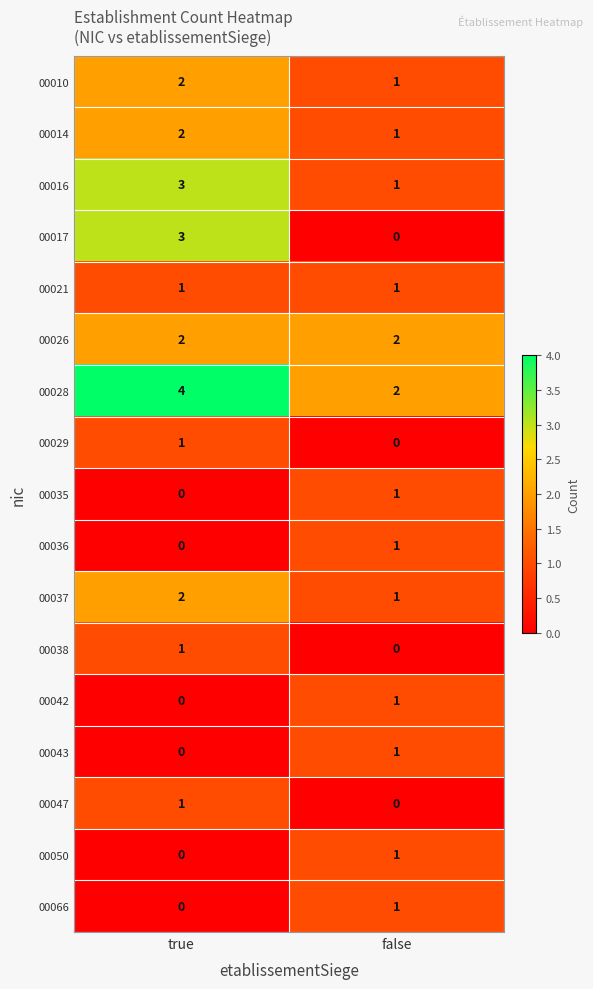

Which label corresponds to the largest value in the chart?

true